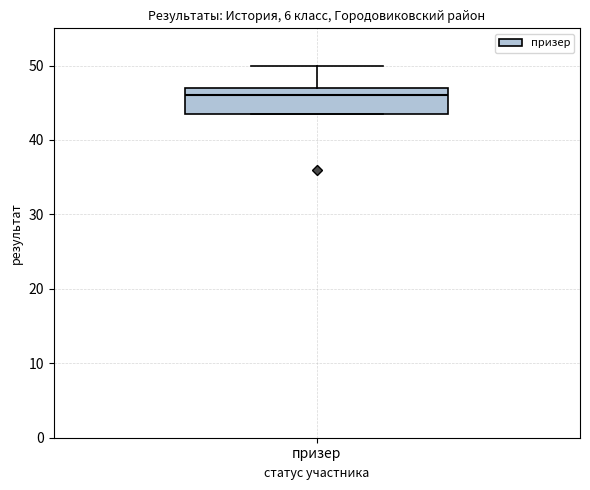

Read this box plot against the y-axis: the position of the median line, the range covered by the box, and the ends of both whiskers. The values are not printed on the chart, so give them approximately, as read against the axis.

median 46, box 44 to 47, whiskers 44 to 50